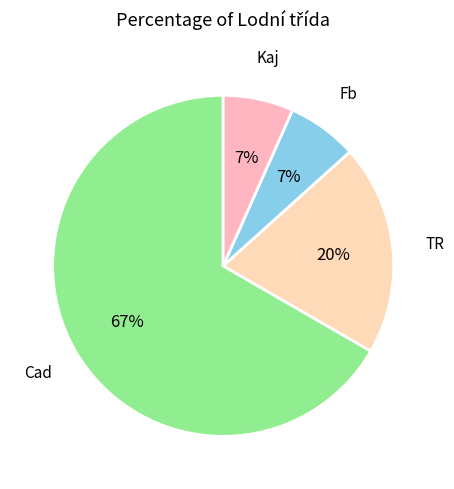

To the nearest percent, what portion does Kaj represent?

7%